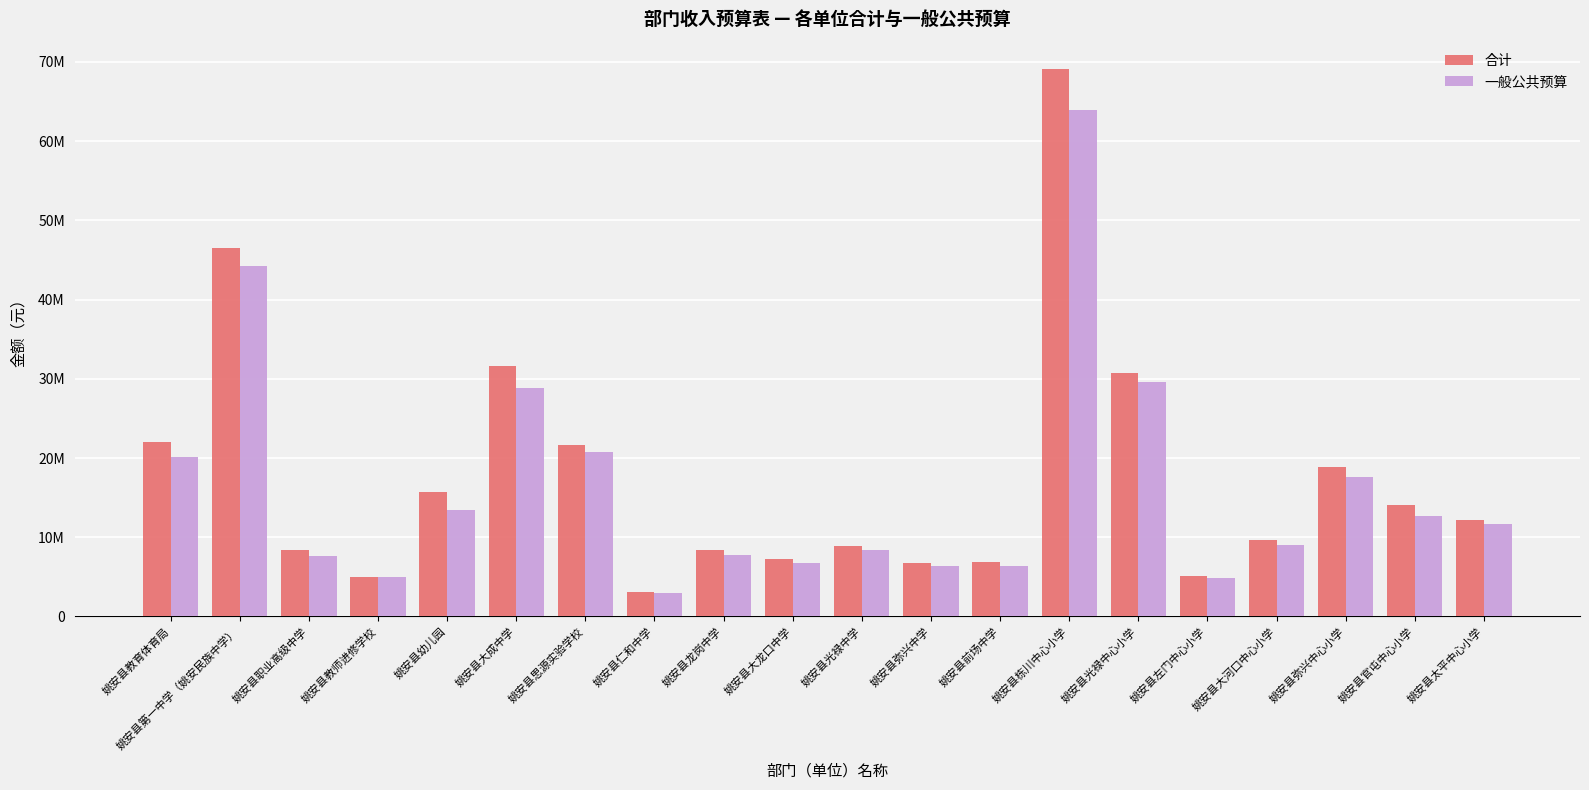

At which category does the chart reach its minimum across all series?

姚安县仁和中学